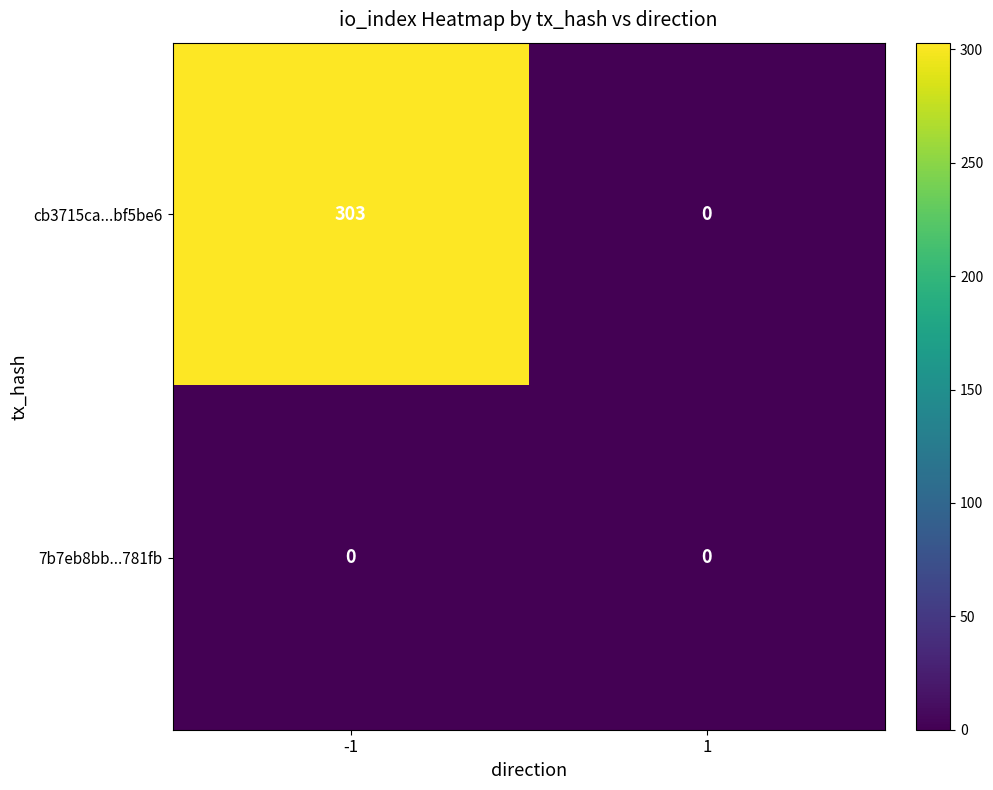

What is the average value of the cb3715ca...bf5be6 series?

152